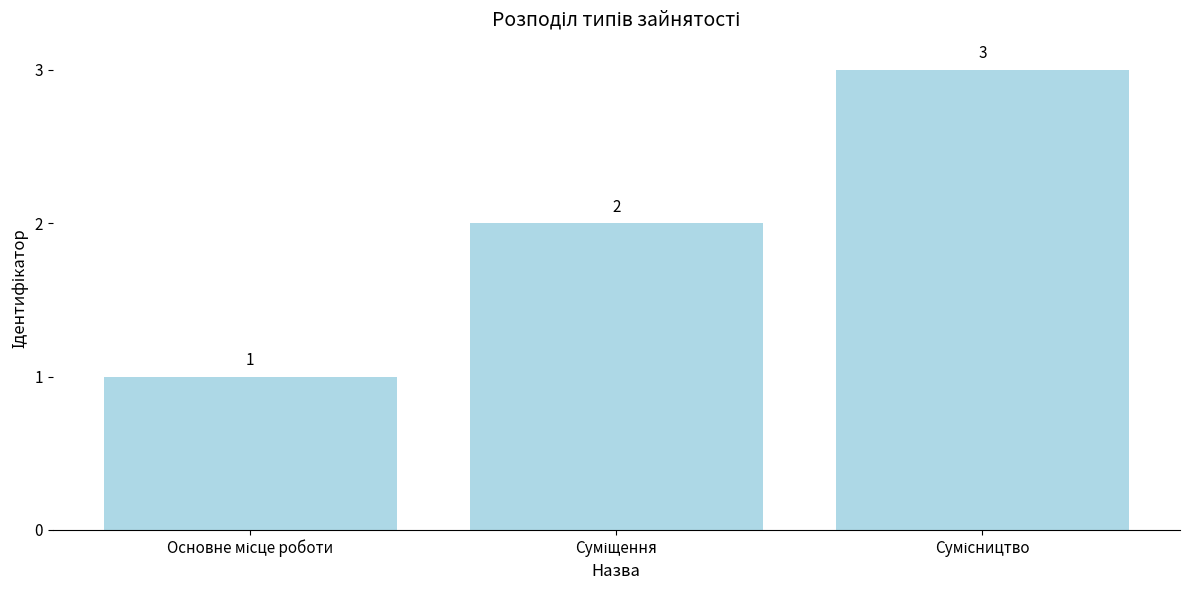

What is the value of the 2nd bar from the left?

2